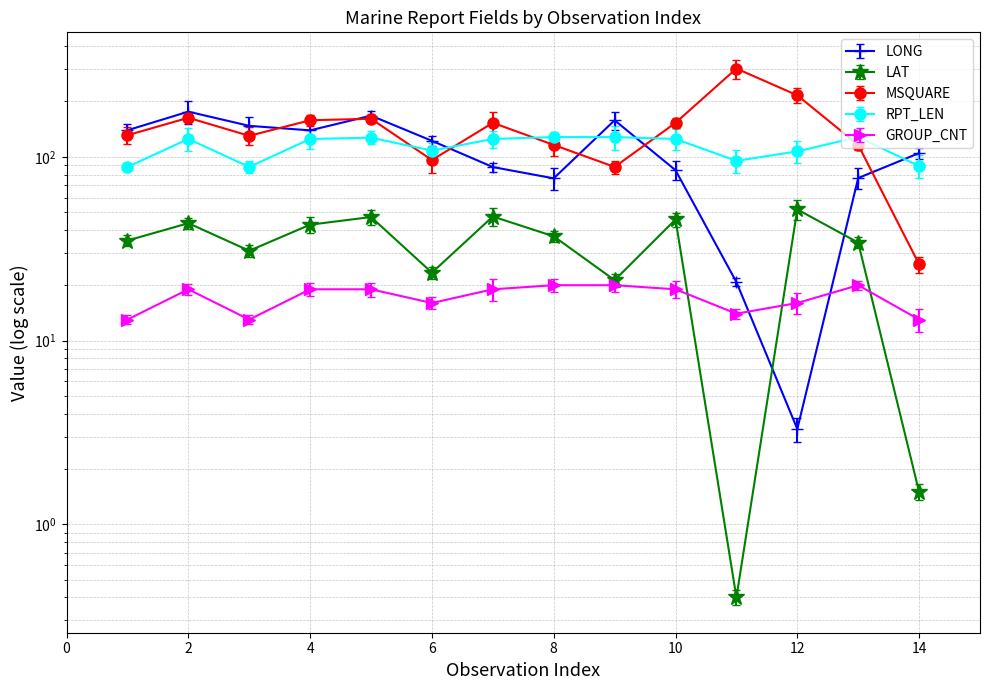

At which category is the sum across all series the highest?

2